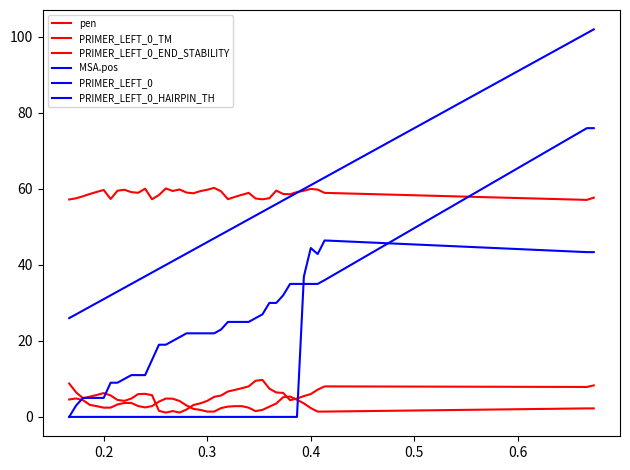

How many lines are shown in the chart?

6